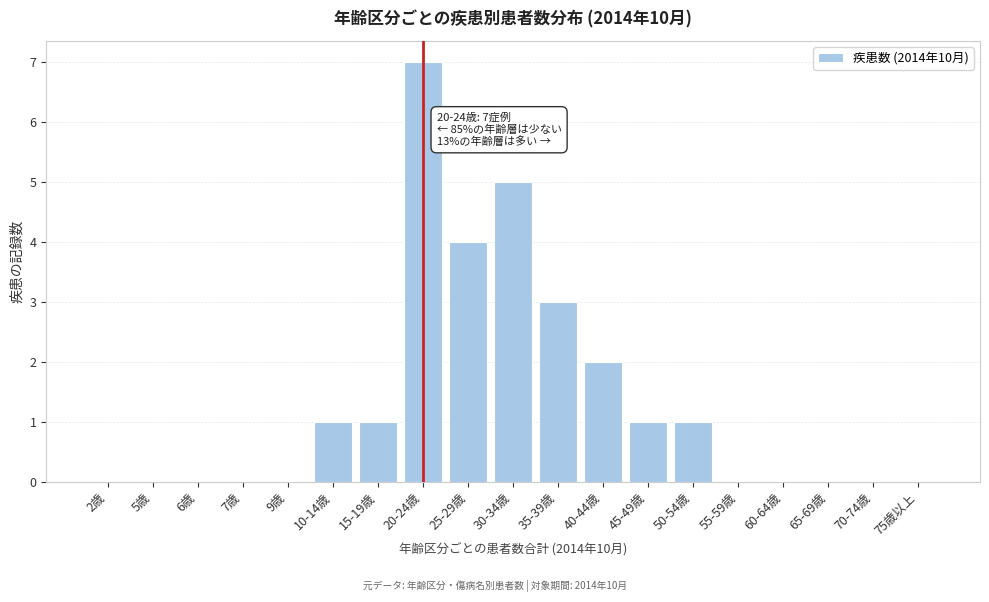

Reading left to right, extract all data points from this chart.

2歳=0	5歳=0	6歳=0	7歳=0	9歳=0	10-14歳=1	15-19歳=1	20-24歳=7	25-29歳=4	30-34歳=5	35-39歳=3	40-44歳=2	45-49歳=1	50-54歳=1	55-59歳=0	60-64歳=0	65-69歳=0	70-74歳=0	75歳以上=0